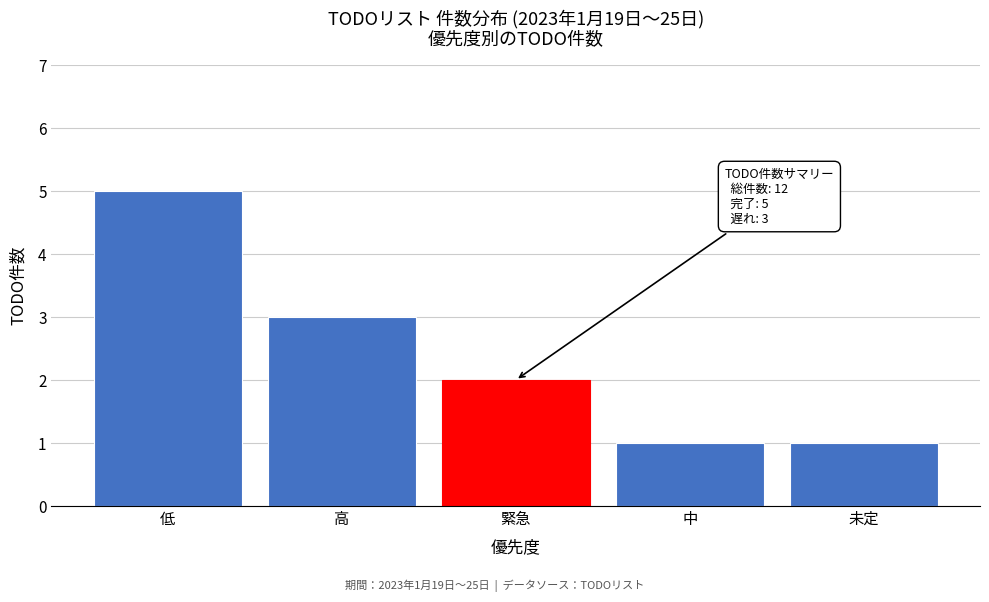

Reading left to right, extract all data points from this chart.

5	3	2	1	1